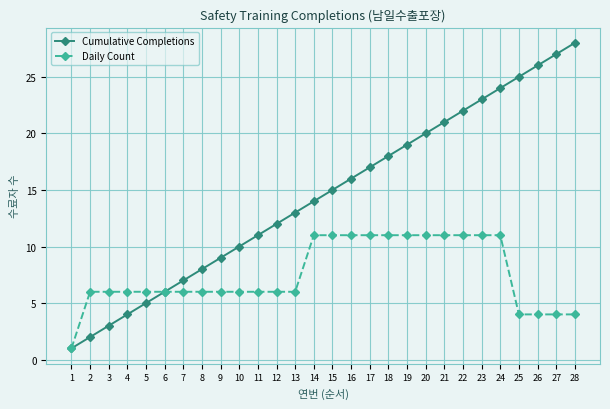

What is the spread (max minus min) of values at 11?

5